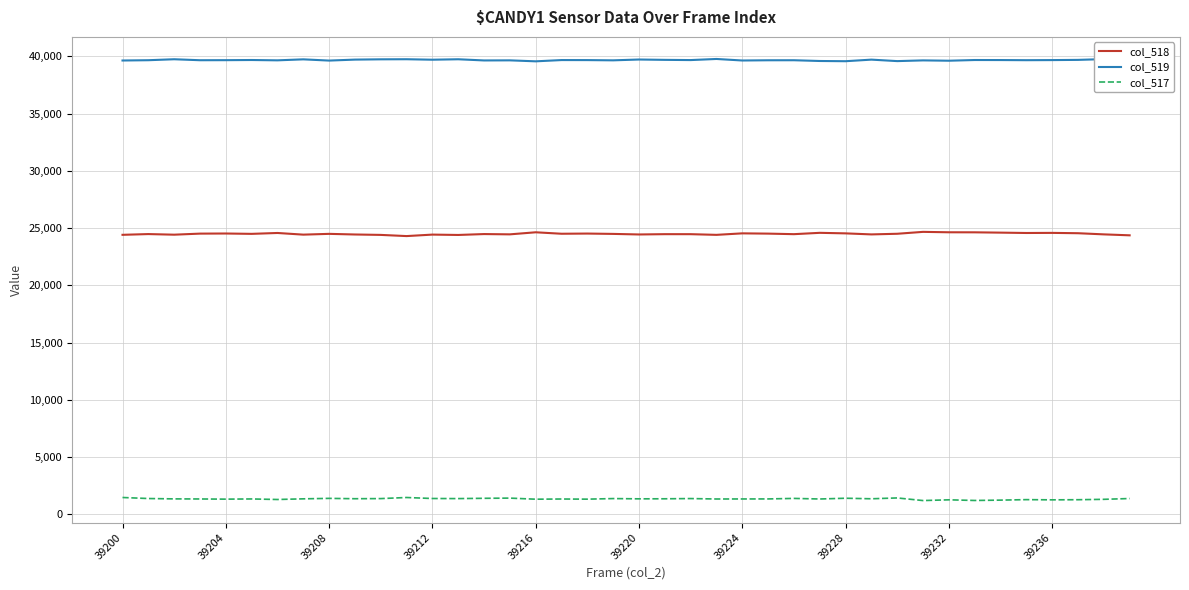

Is this an area chart (filled region under the line)?

No